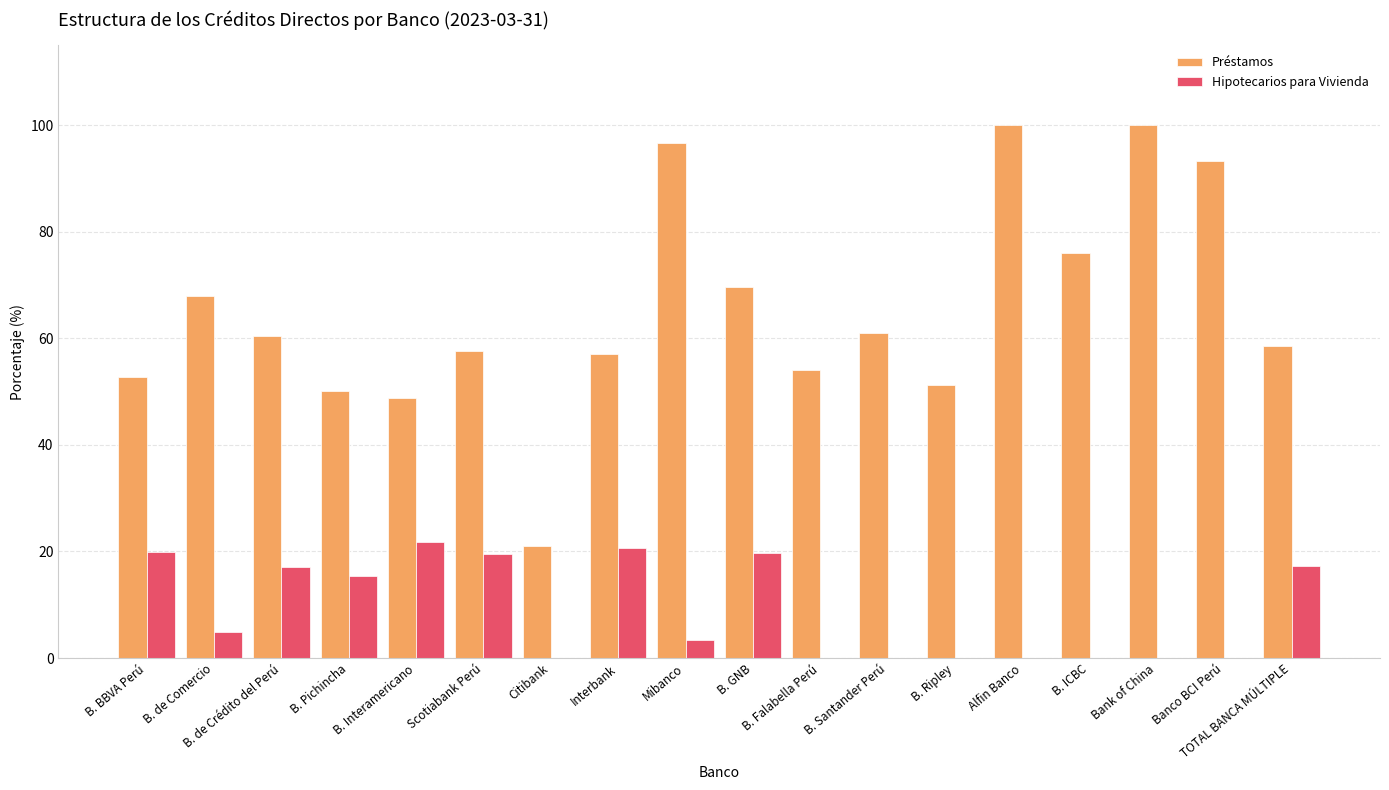

Which series has the largest total across all categories?

Préstamos